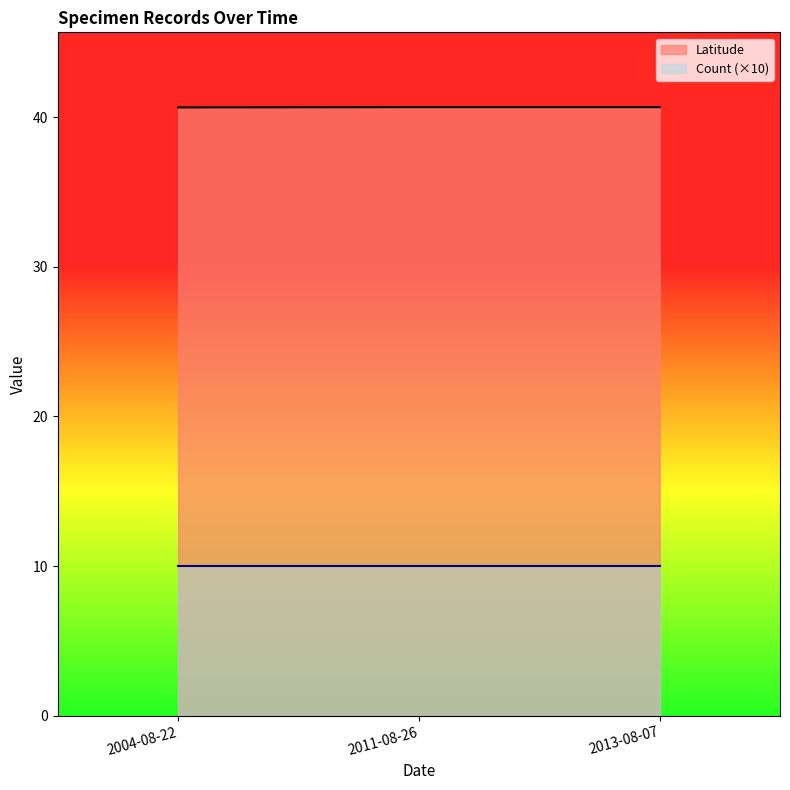

What is the value of the Count point at the 3rd from the left?

1.0